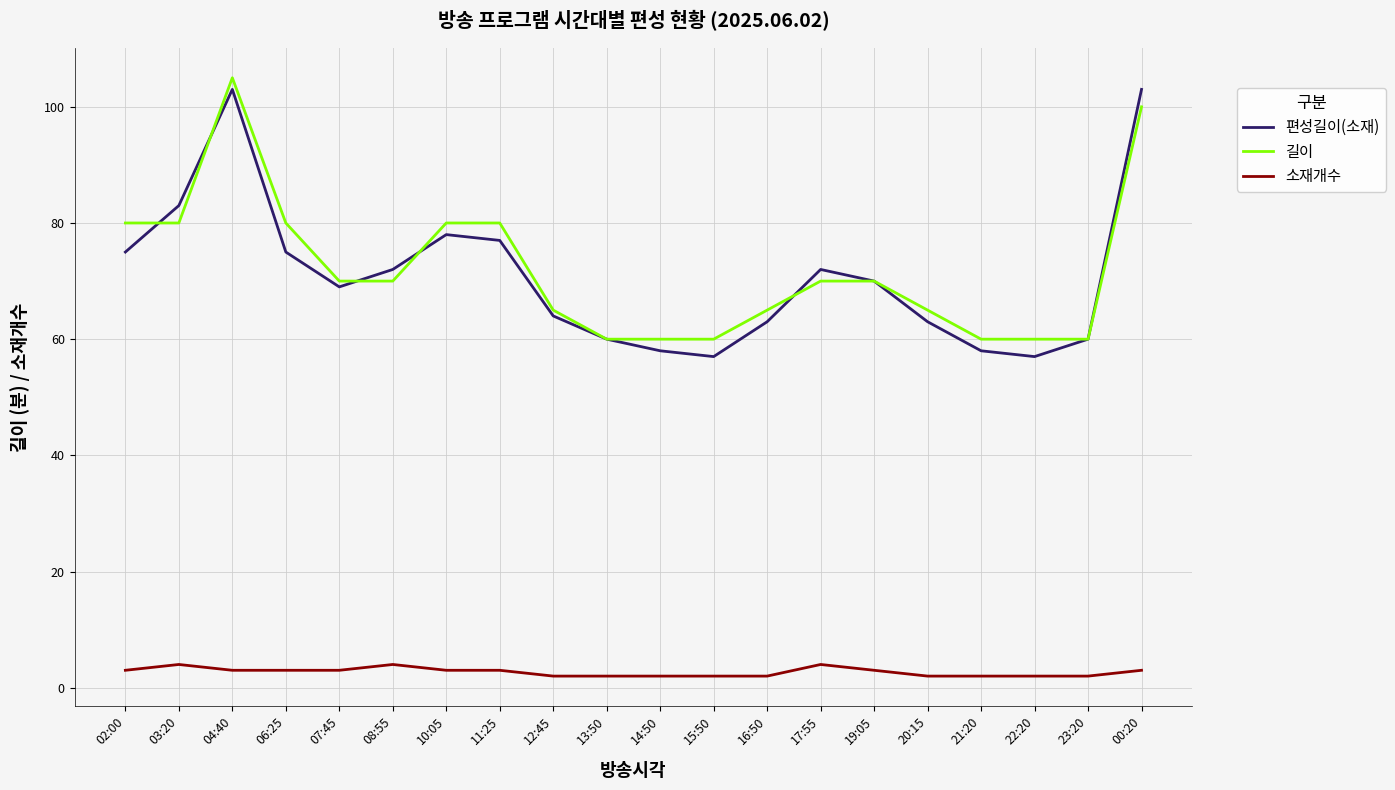

The value of 편성길이(소재) at 12:45 is 114. True or false?

False